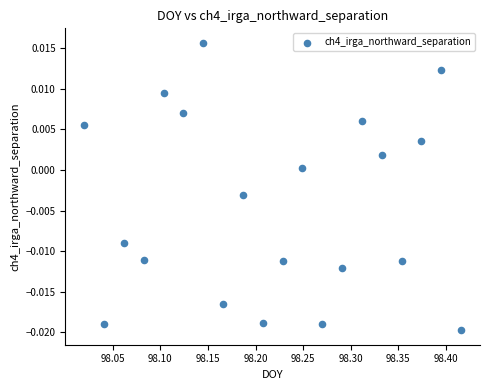

What is the range of X values (max minus min)?

0.4